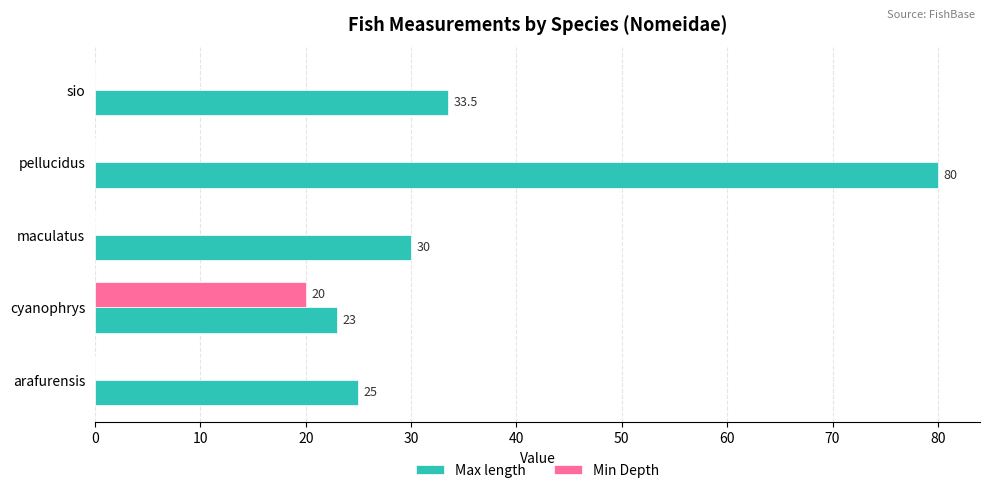

Which category has the highest value in the Max length series?

pellucidus